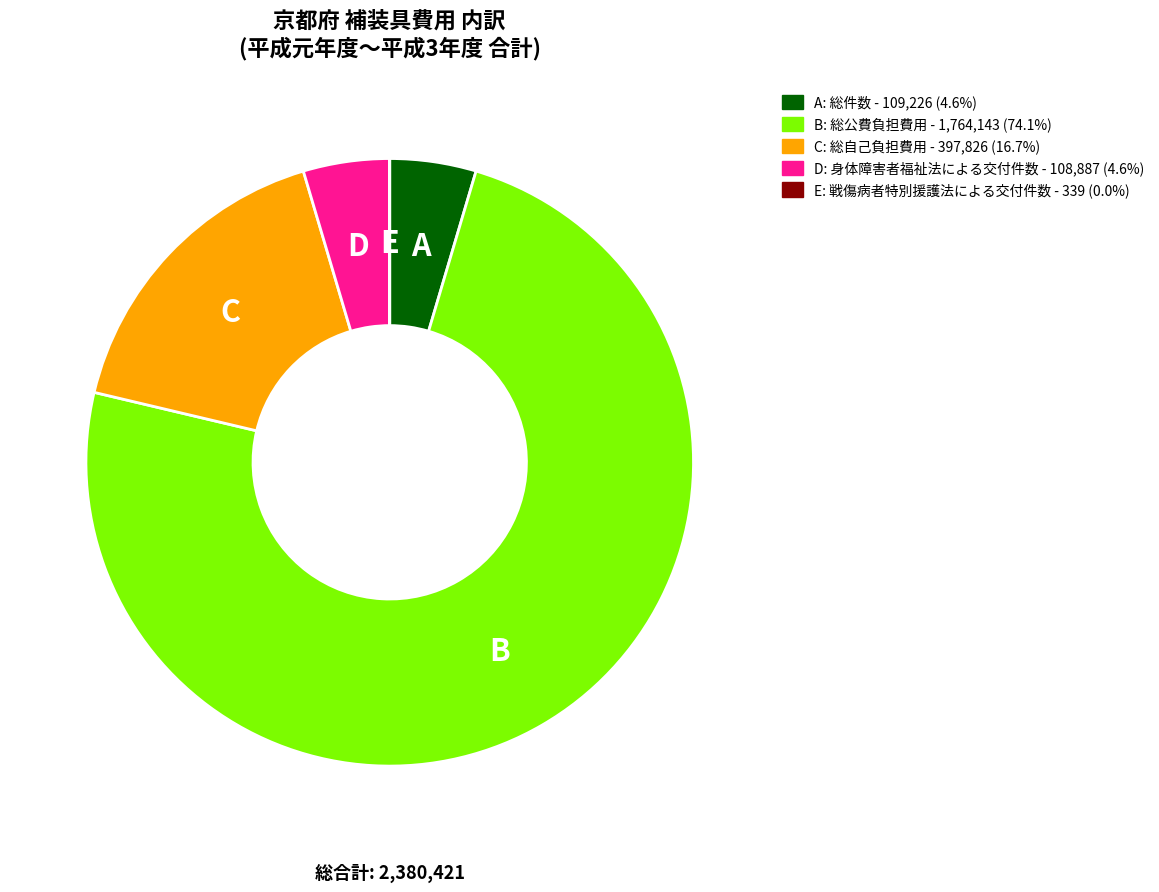

Is there any slice that represents more than half of the pie?

Yes